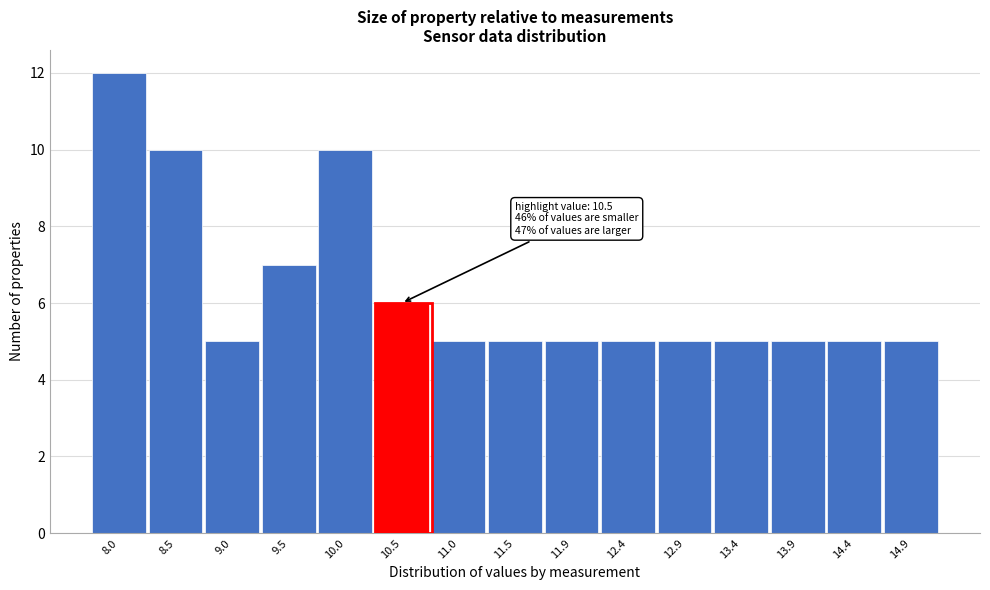

Reading left to right, list all the values displayed in this chart.

12	10	5	7	10	6	5	5	5	5	5	5	5	5	5